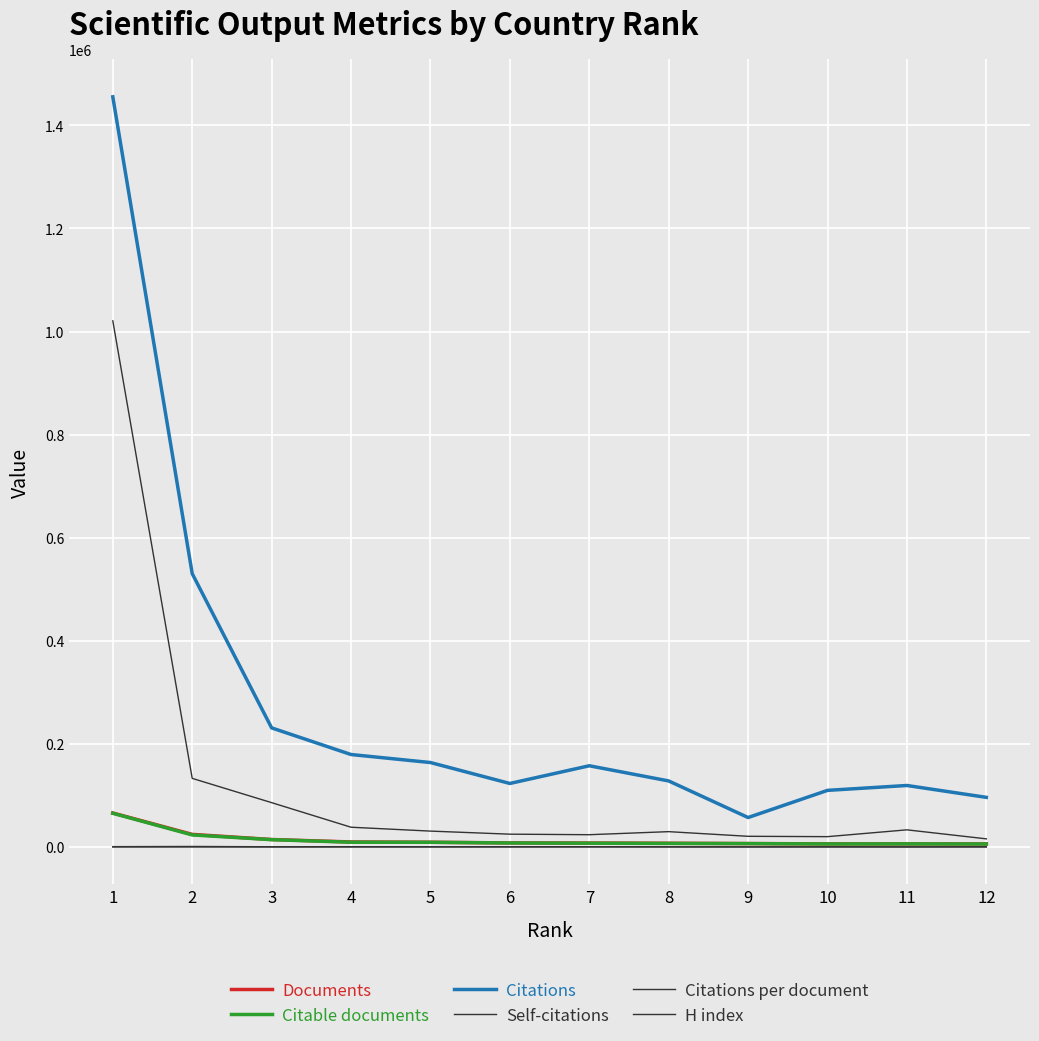

What is the total value across all series at 3?

346207.0